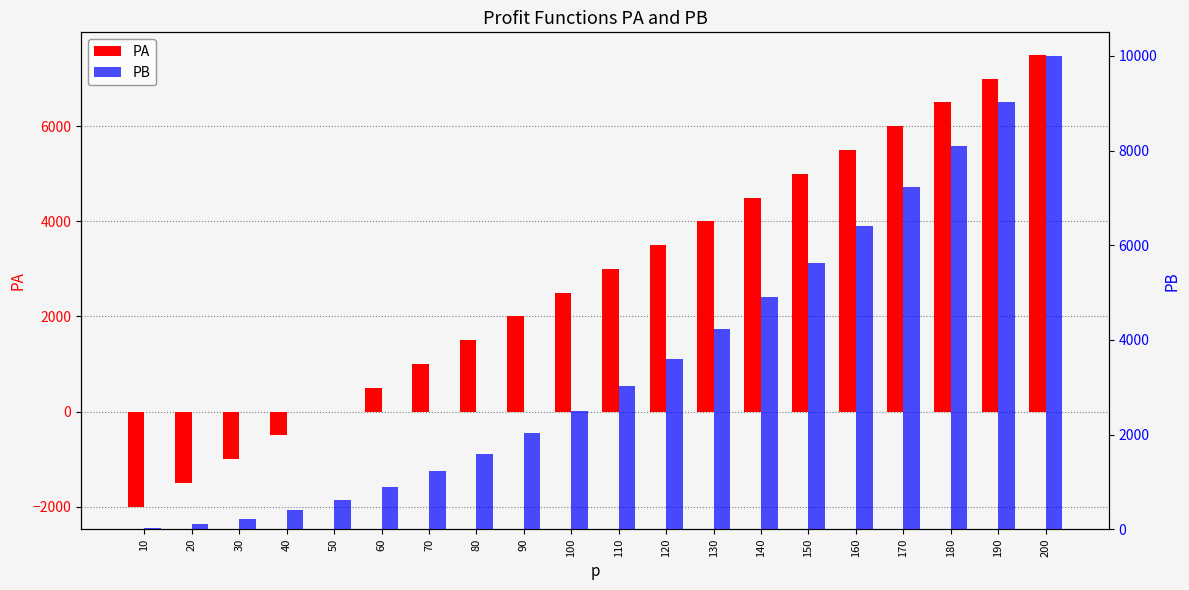

Which series has the largest total across all categories?

PB